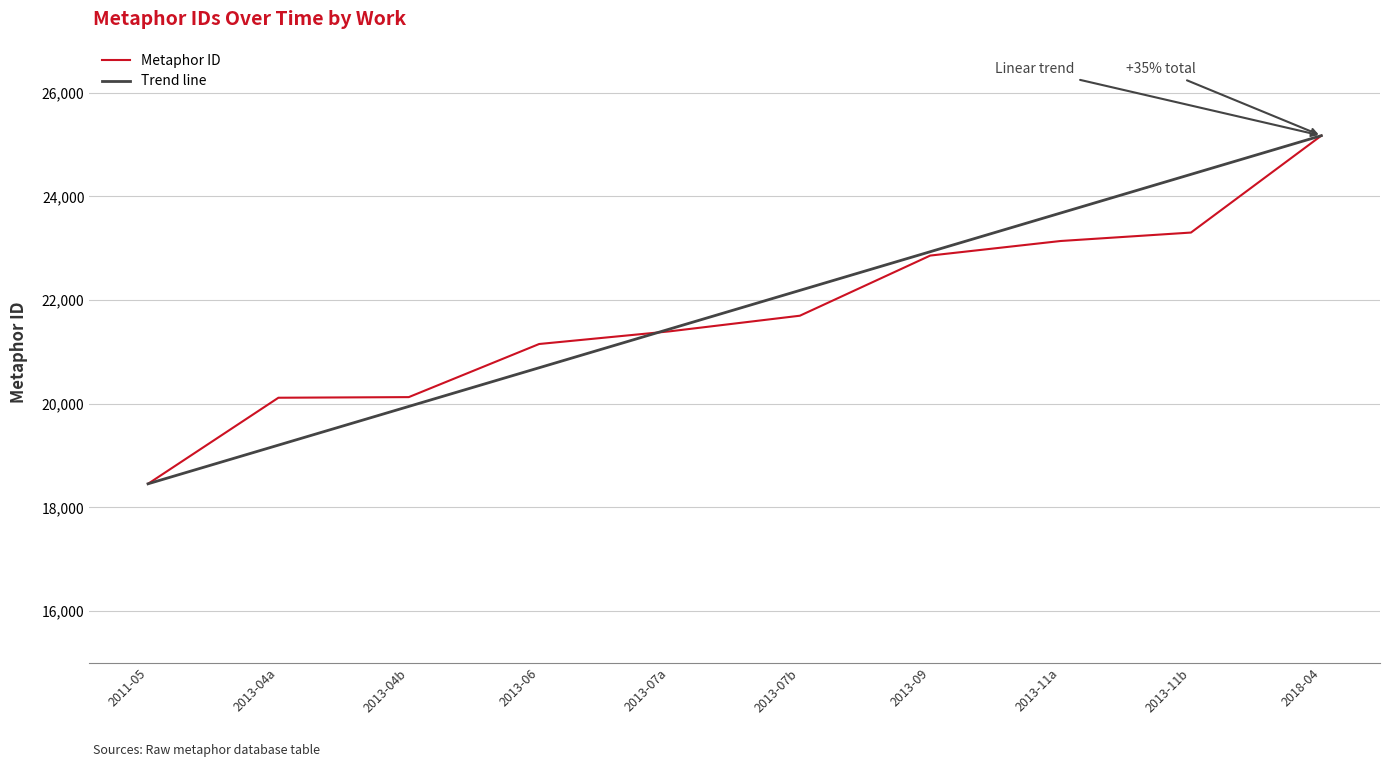

What is the maximum value for Metaphor ID?

25173